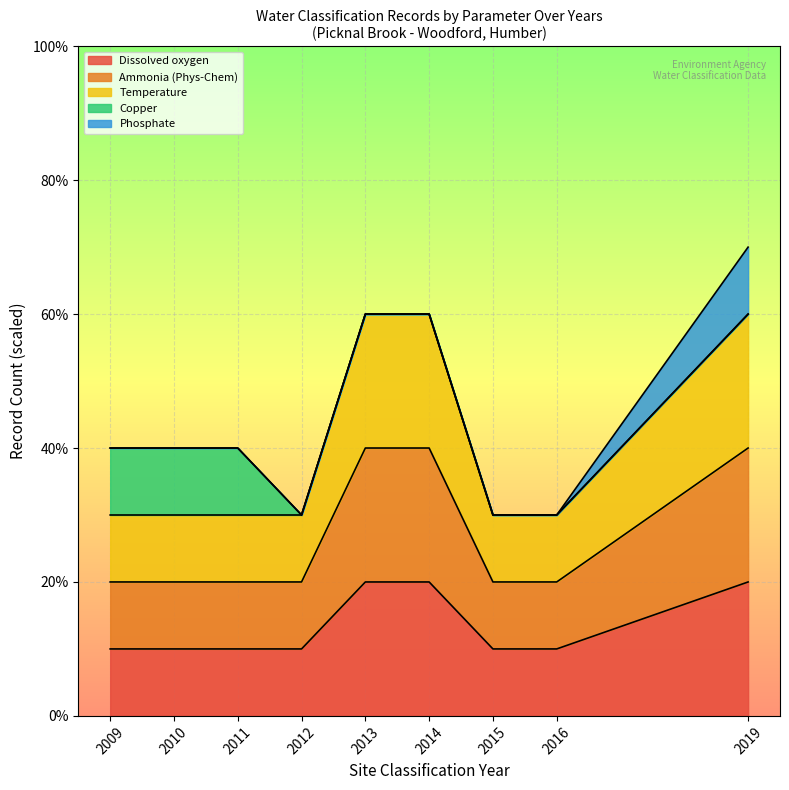

At how many categories does at least one series exceed 2010?

8